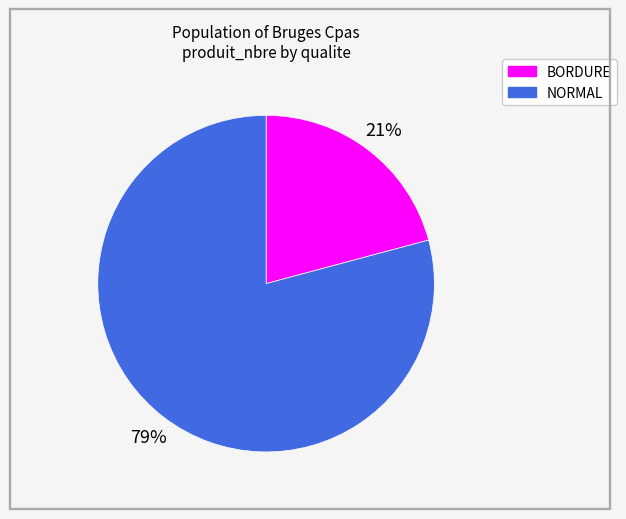

Do NORMAL and BORDURE together represent more than half of the pie?

Yes